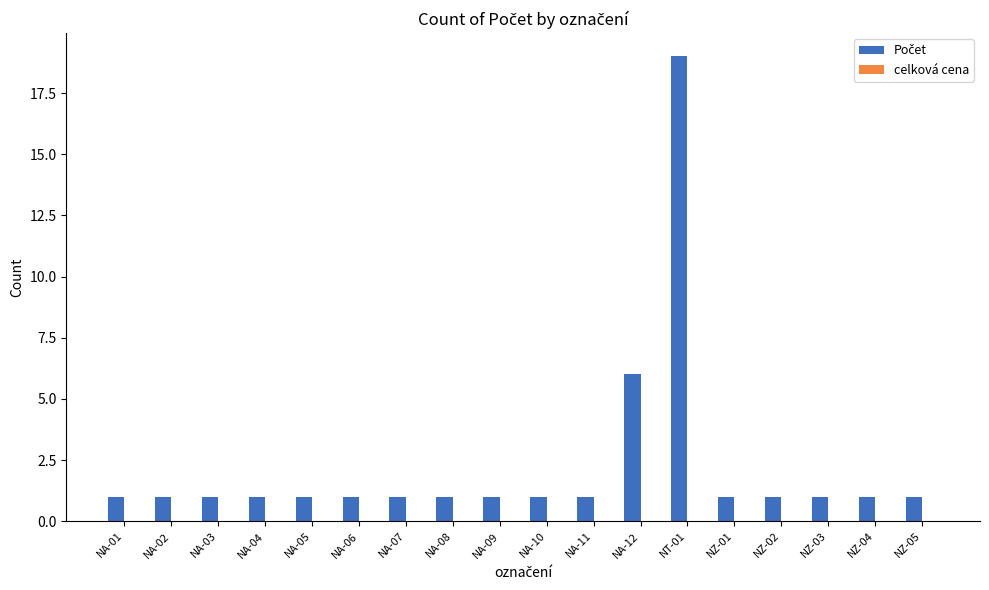

How many categories are shown in the chart?

18